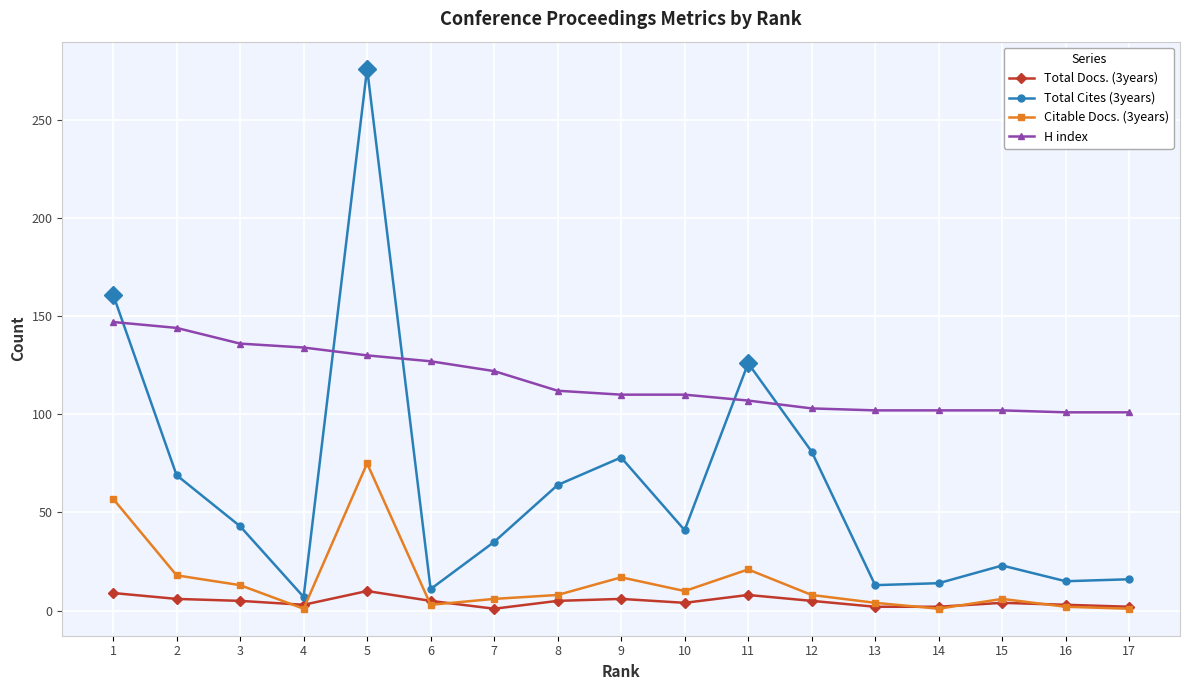

Which series has the largest total across all categories?

H index